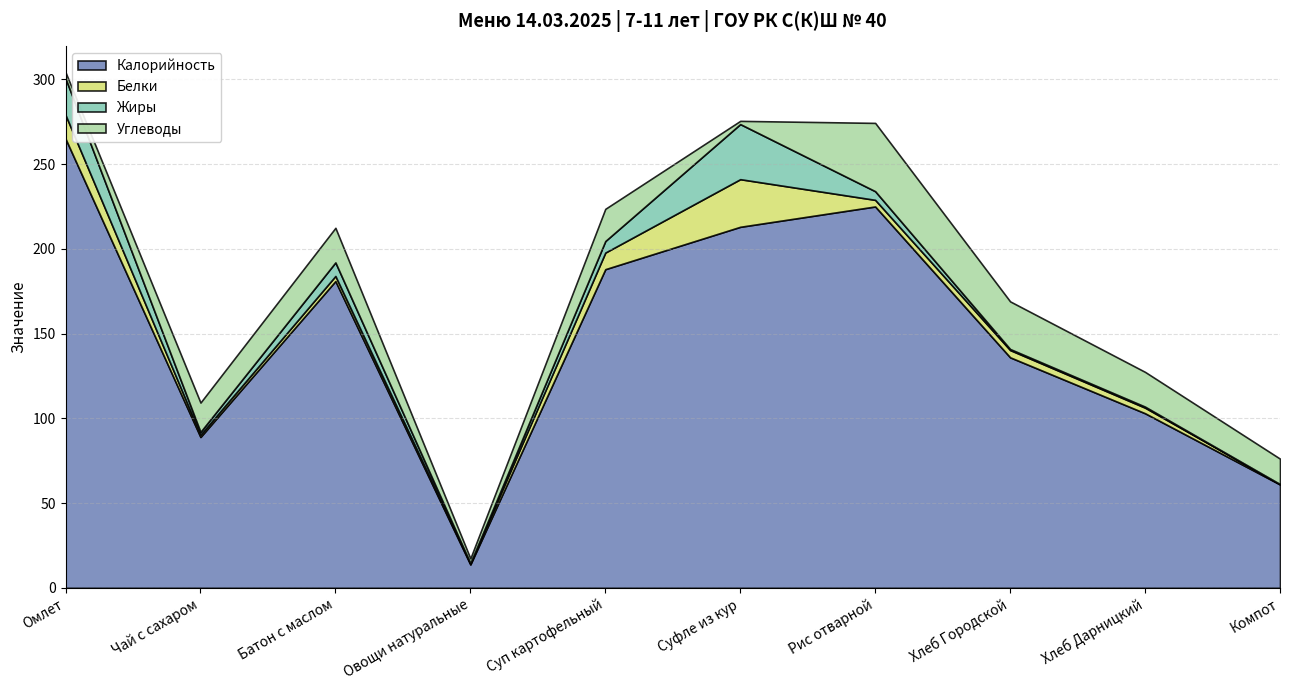

Does the chart display data point markers on the line(s)?

No